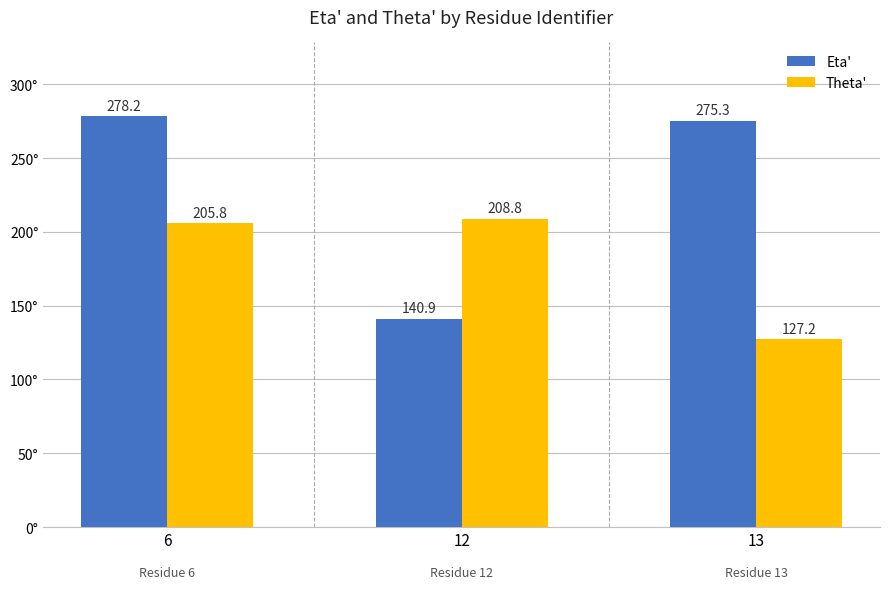

What is the sum of the Theta' values at 13 and 12?

336.0